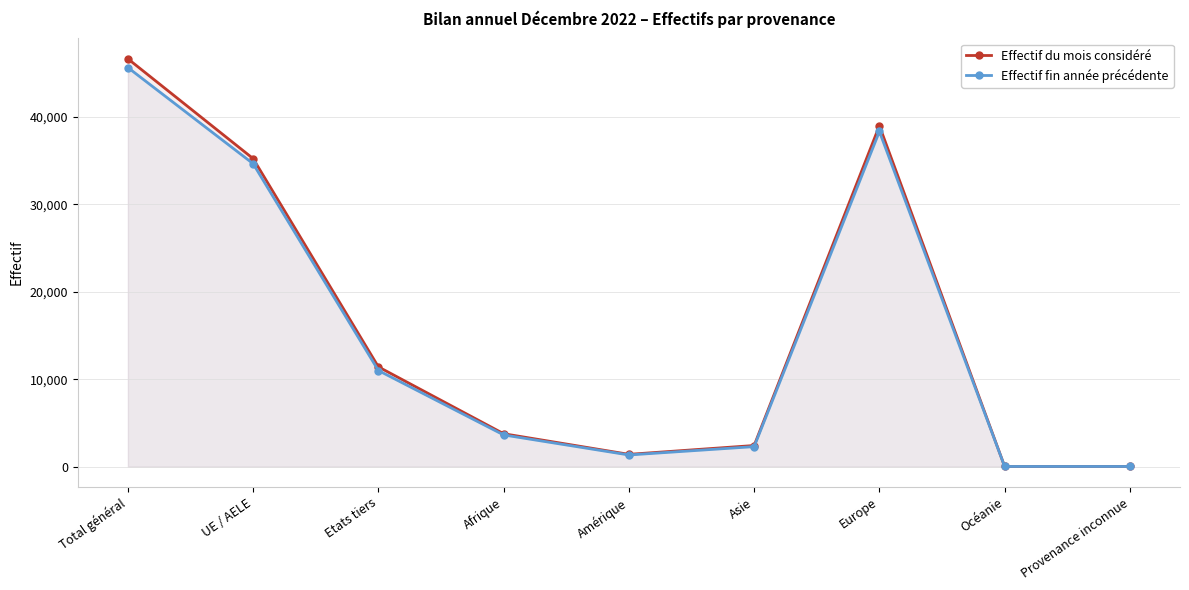

What is the minimum value shown in the chart?

23